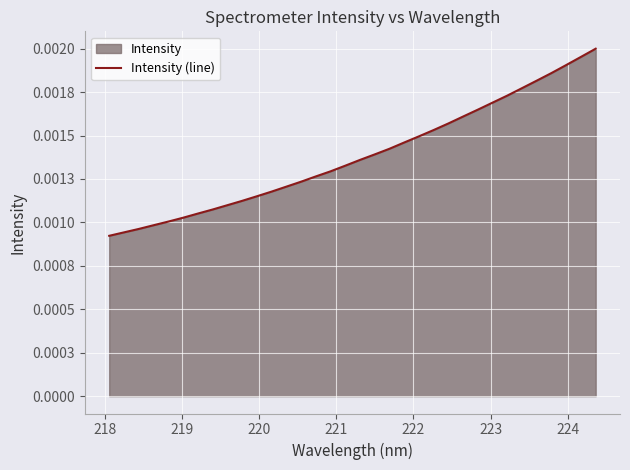

The chart shows a value of 0.0 at 27. True or false?

False